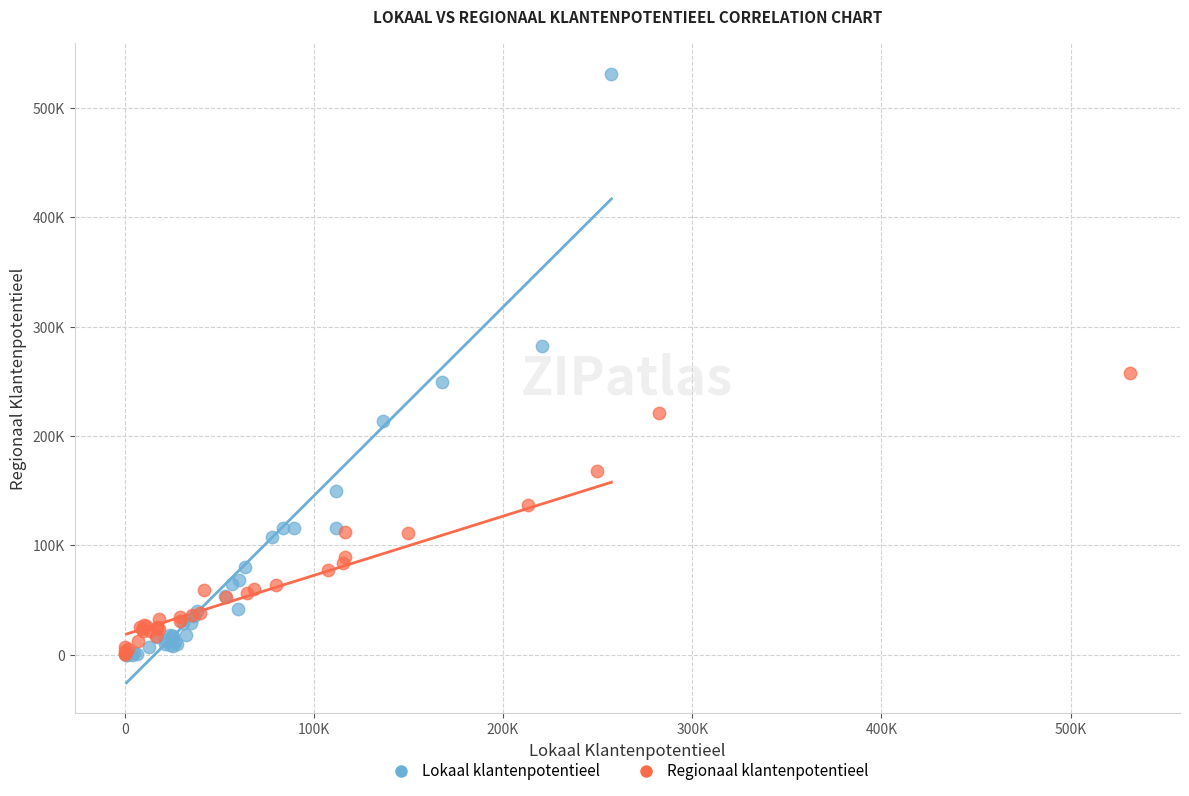

What are all the series names shown in the legend?

Lokaal klantenpotentieel, Regionaal klantenpotentieel